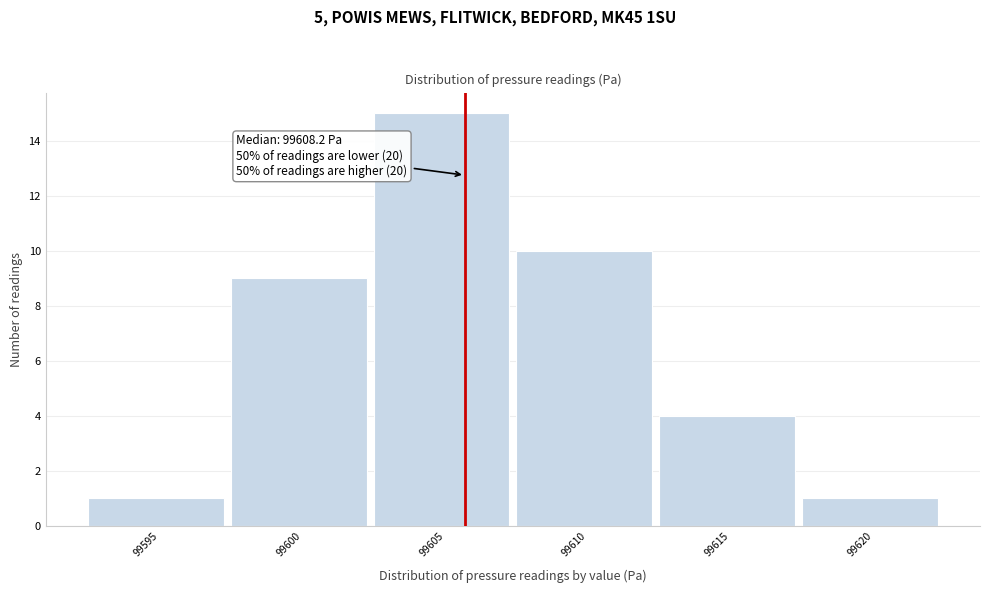

Reading left to right, transcribe all the data shown in this chart.

1	9	15	10	4	1